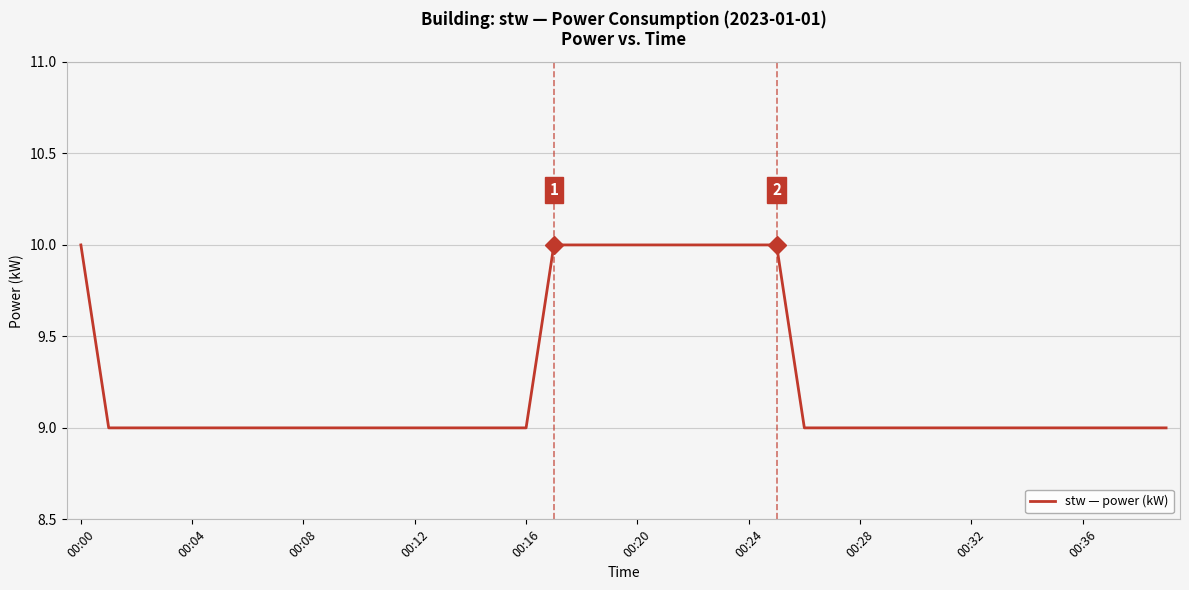

What is the greatest value displayed?

10